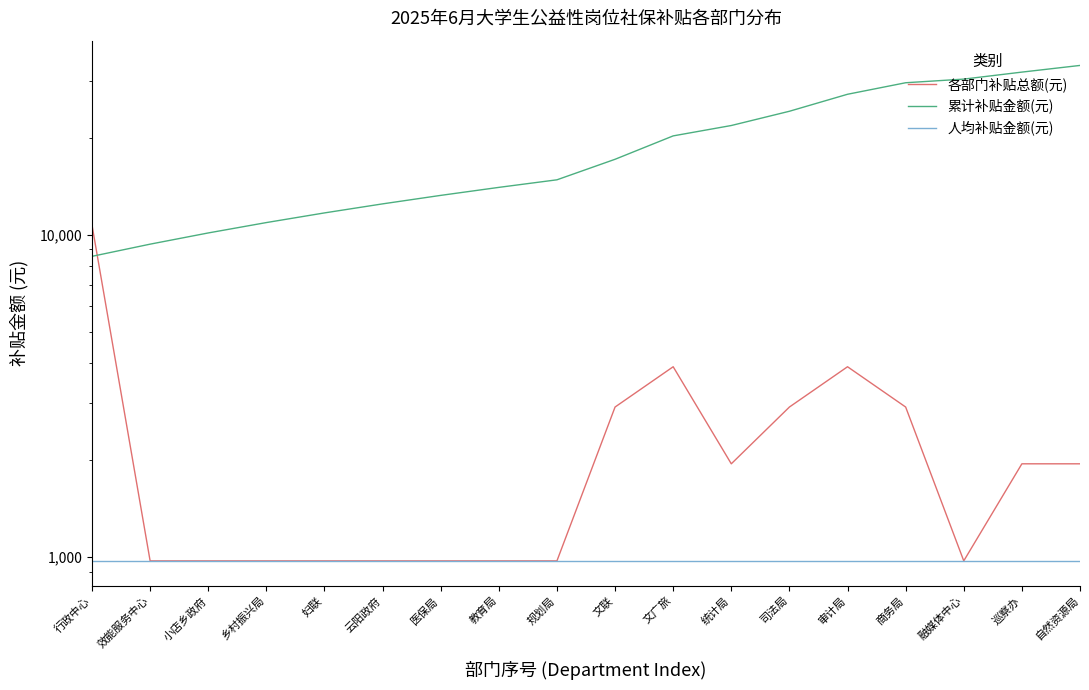

Reading left to right, list all the values displayed in this chart.

各部门补贴总额(元): 10709.0	973.5	973.5	973.5	973.5	973.5	973.5	973.5	973.5	2920.6	3894.2	1947.1	2920.6	3894.2	2920.6	973.5	1947.1	1947.1
累计补贴金额(元): 8567.2	9346.1	10124.9	10903.8	11682.6	12461.4	13240.3	14019.1	14798.0	17134.5	20249.8	21807.5	24144.0	27259.4	29595.9	30374.8	31932.4	33490.1
人均补贴金额(元): 973.5	973.5	973.5	973.5	973.5	973.5	973.5	973.5	973.5	973.5	973.5	973.5	973.5	973.5	973.5	973.5	973.5	973.5